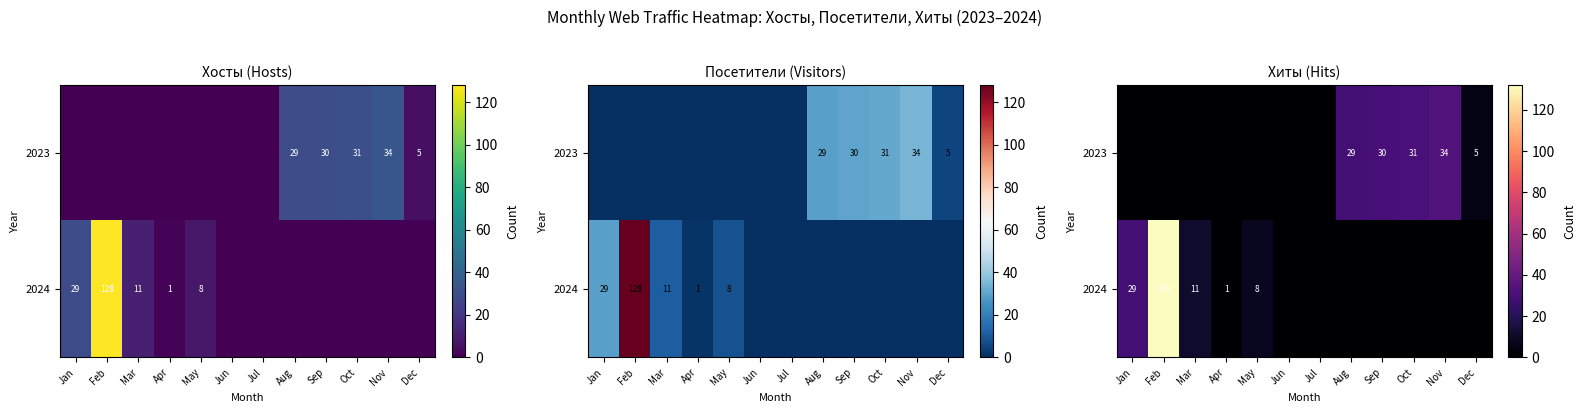

The value of 2023 at Dec is 8. True or false?

False